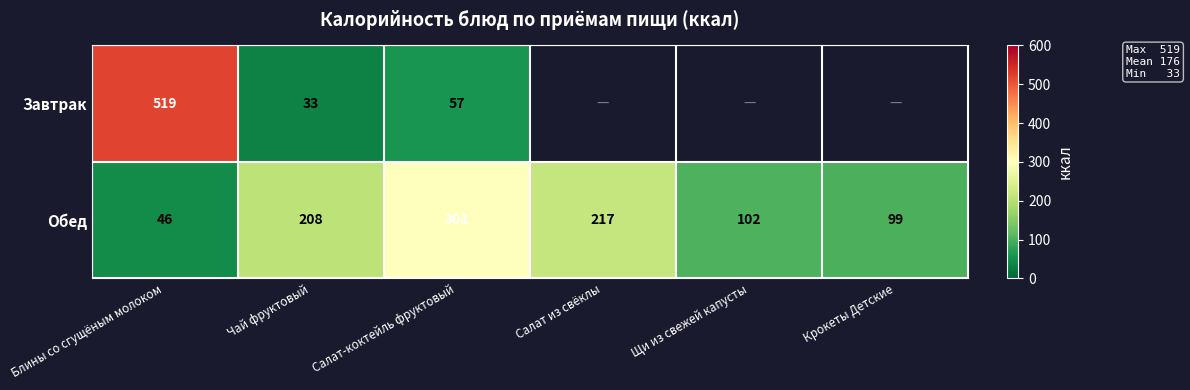

Count the number of categories in the chart.

6